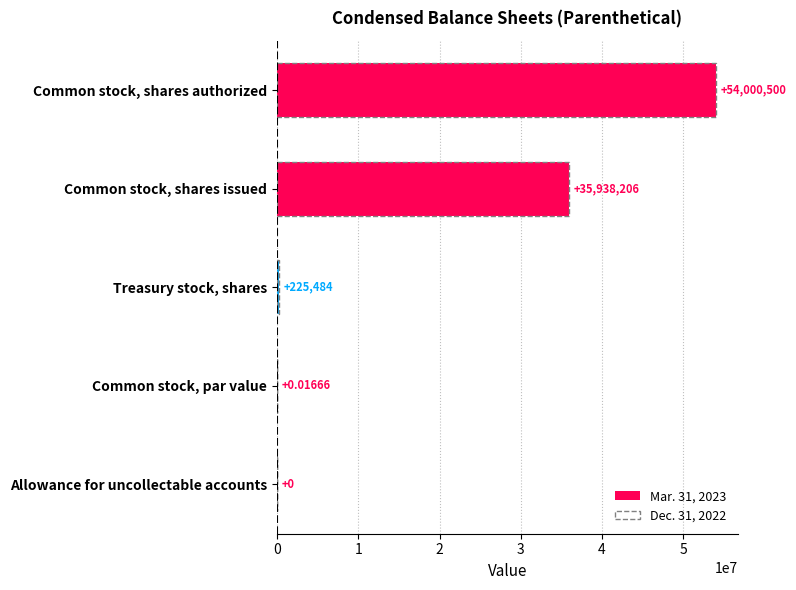

The Dec. 31, 2022 series shows 300272.0 at Treasury stock, shares. True or false?

True